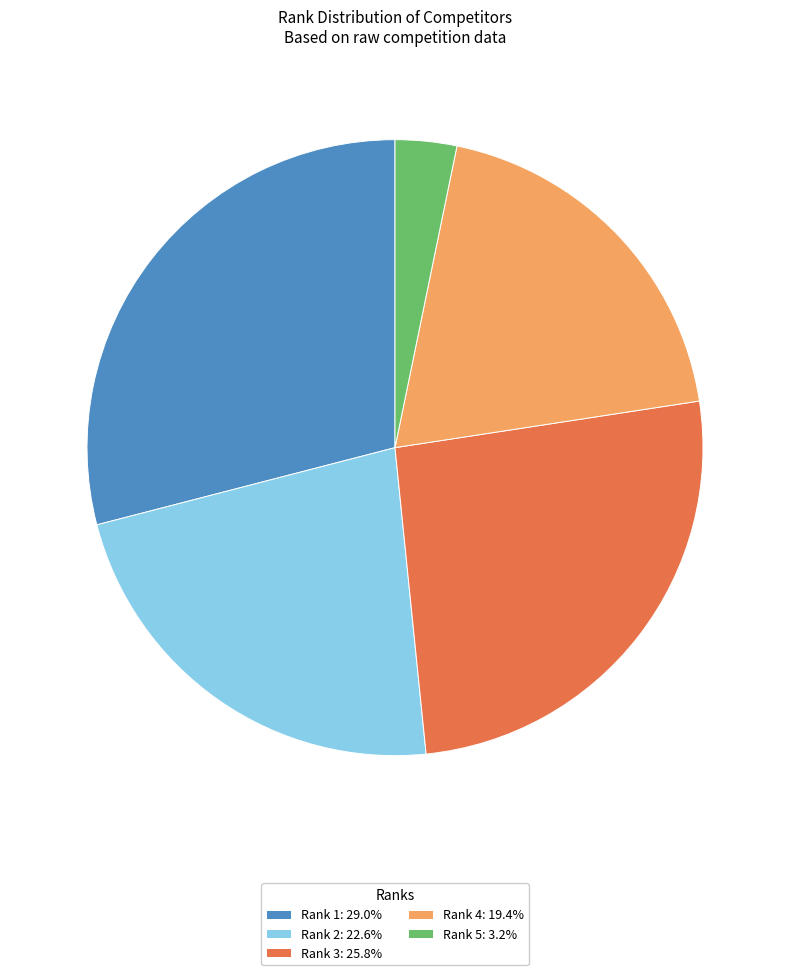

Does Rank 1: 29.0% represent more than half of the total?

No